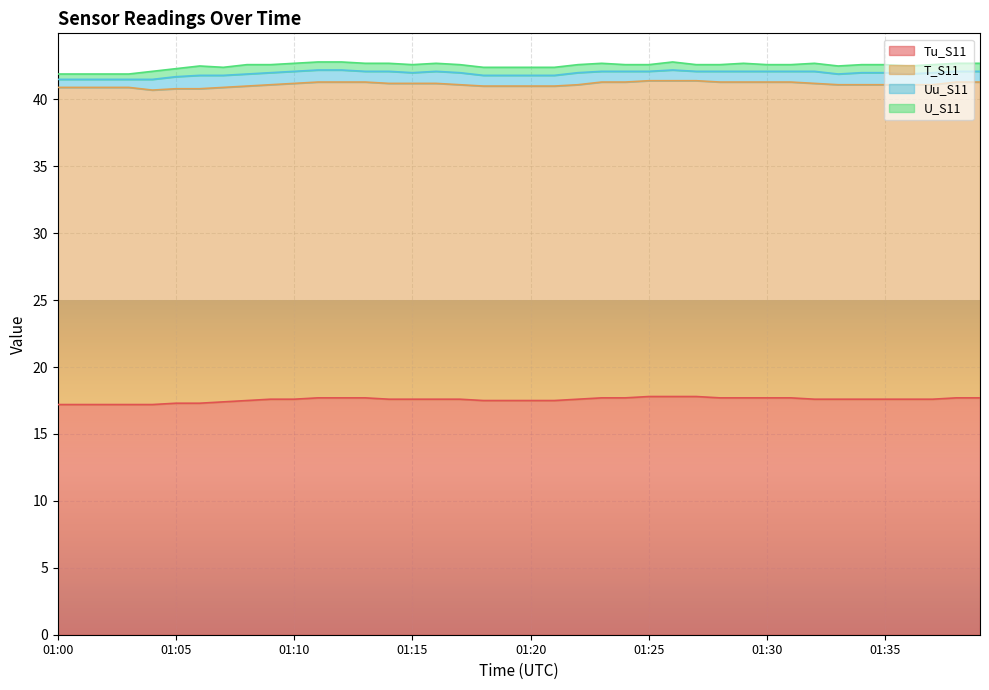

True or false: T_S11 and Uu_S11 cross at least once.

False